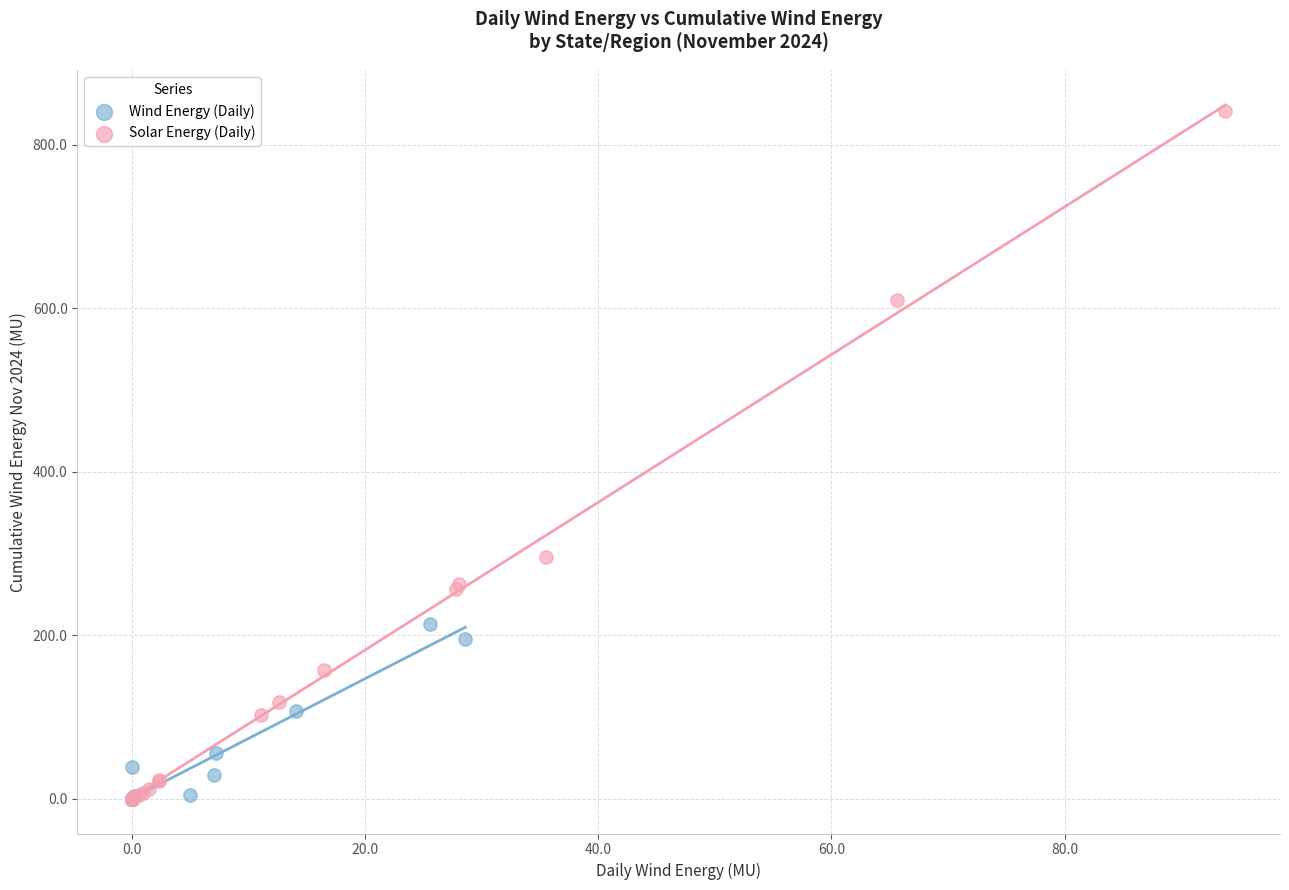

Which series contains the highest Y value?

Solar Energy (Daily)